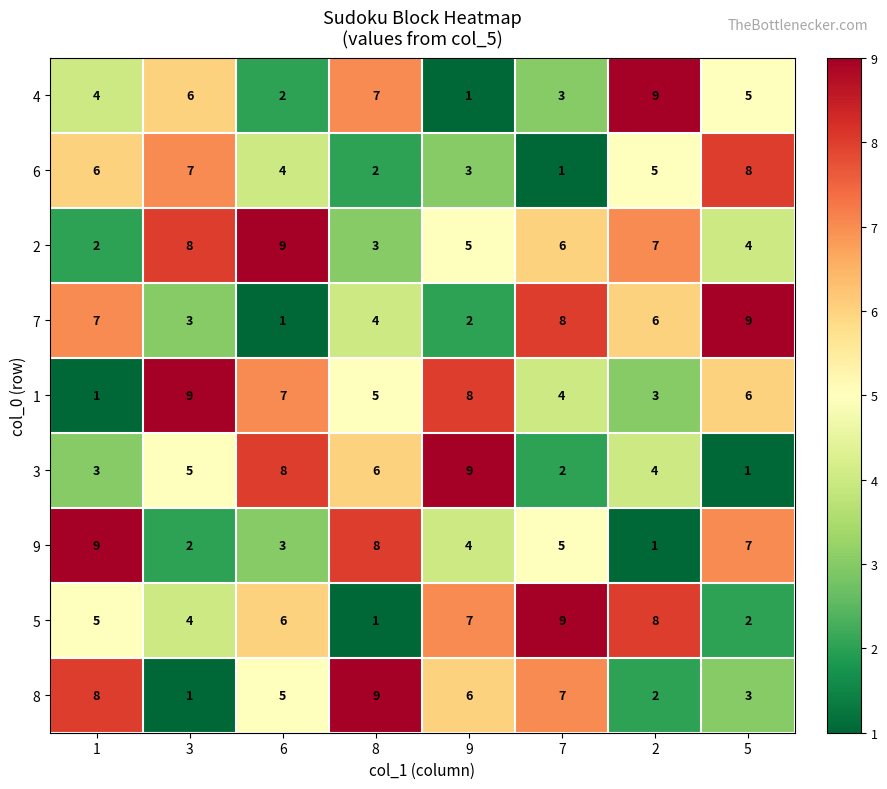

Rank the series at 6 from highest to lowest value.

2, 3, 1, 5, 8, 6, 9, 4, 7